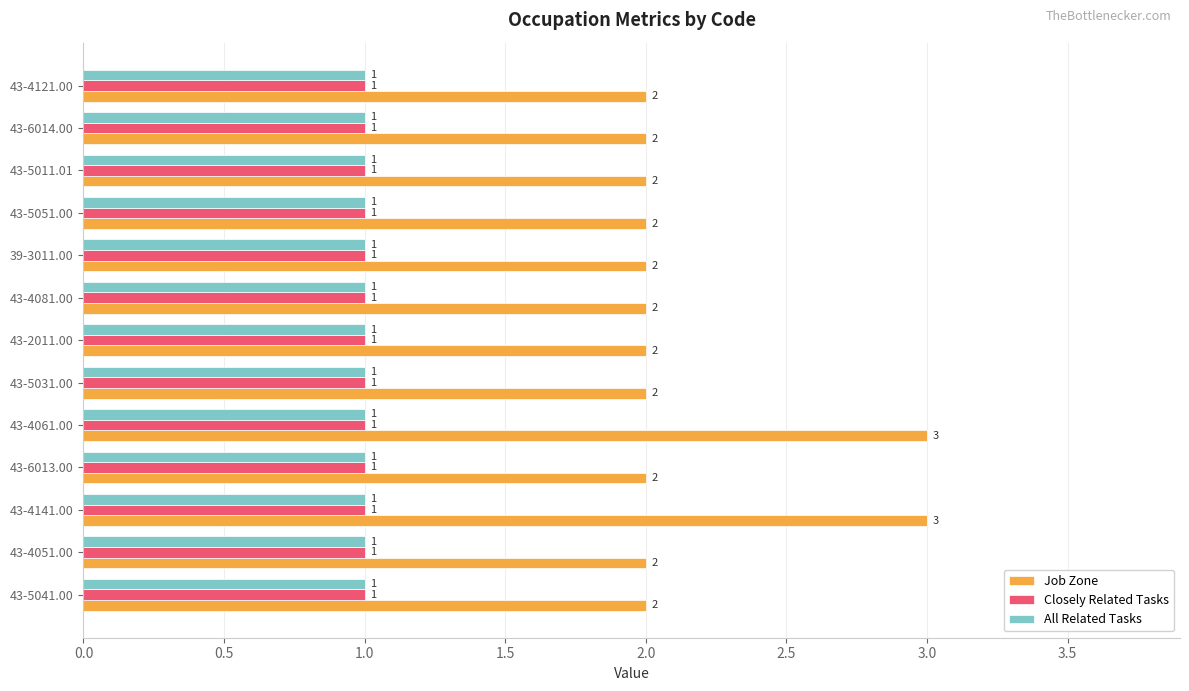

What is the sum of all Job Zone values?

28